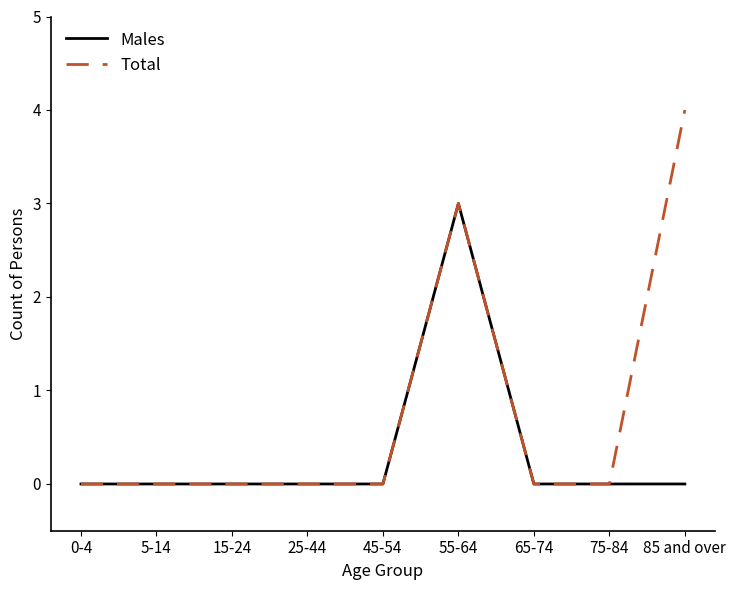

What position from the left is 85 and over?

9